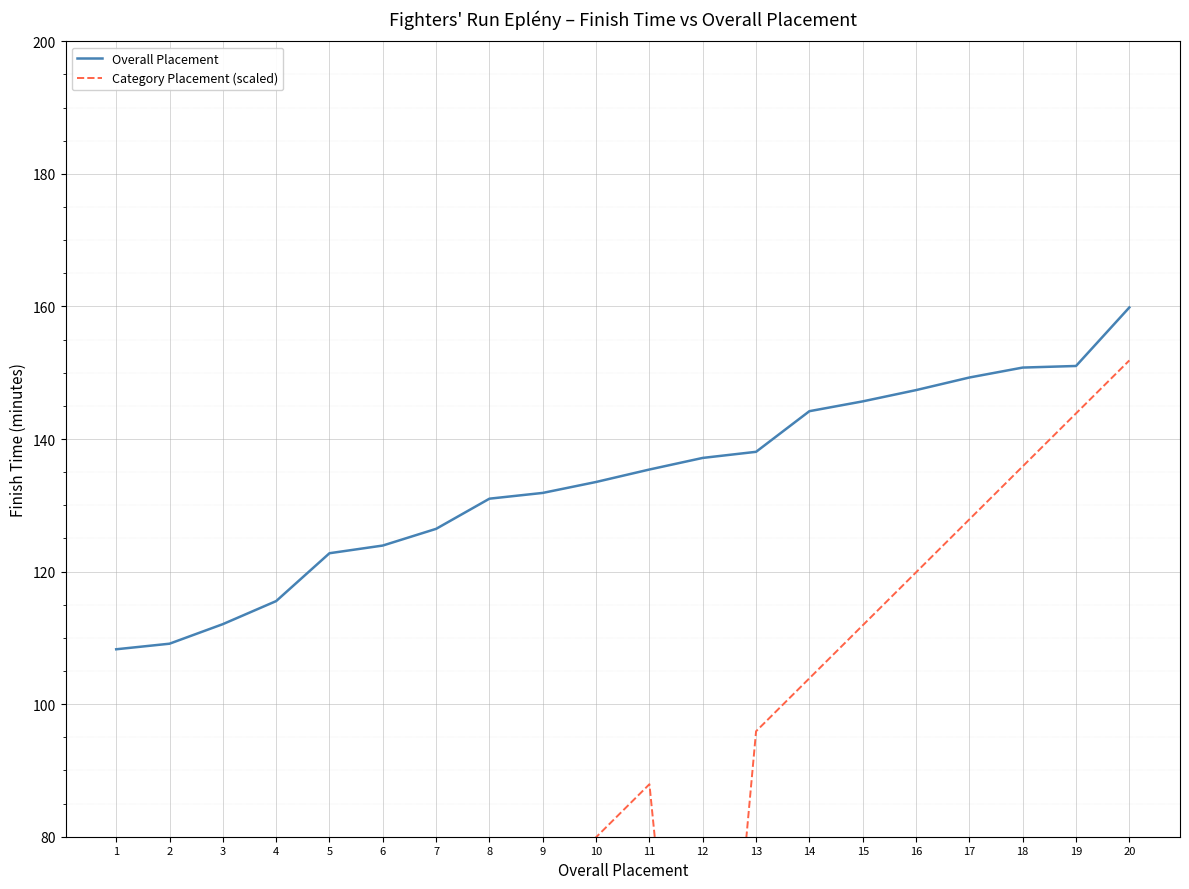

Between 9 and 14, which series saw the biggest shift?

Category Placement (scaled)